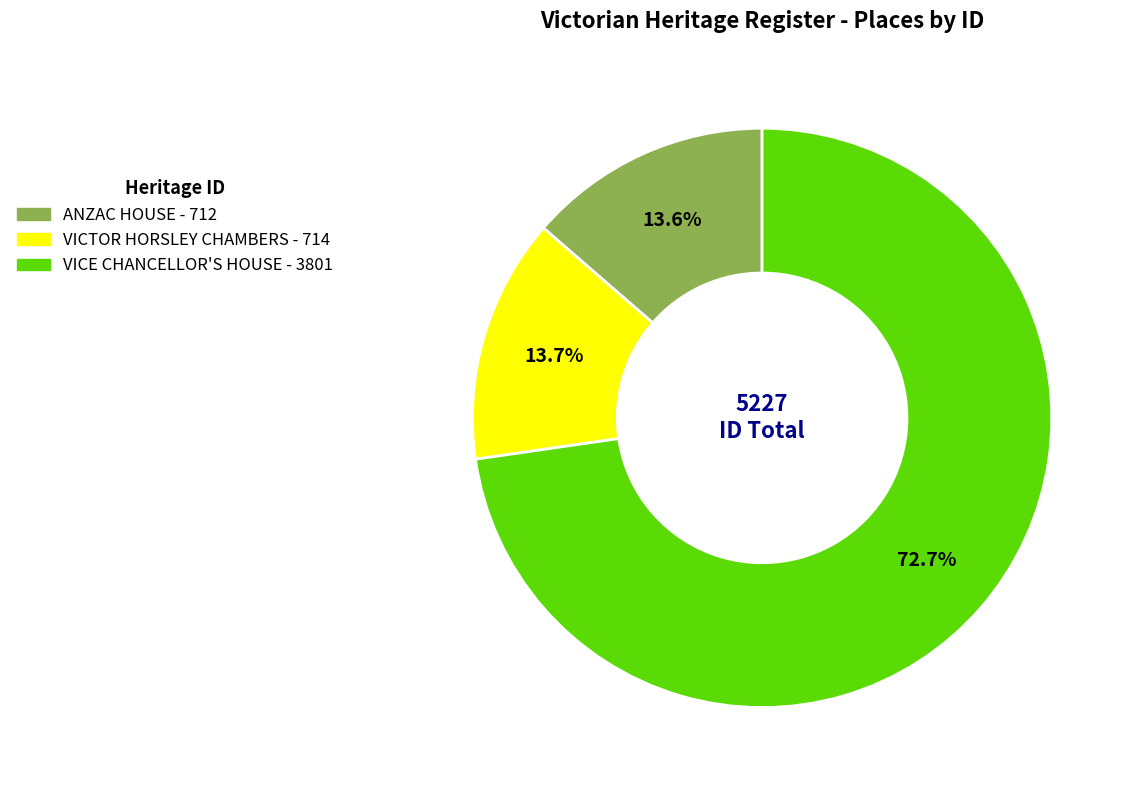

Is there any slice that represents more than half of the pie?

Yes